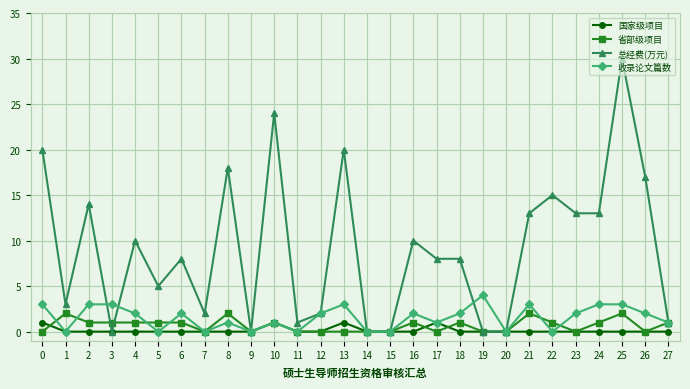

Which series has the largest total across all categories?

总经费(万元)